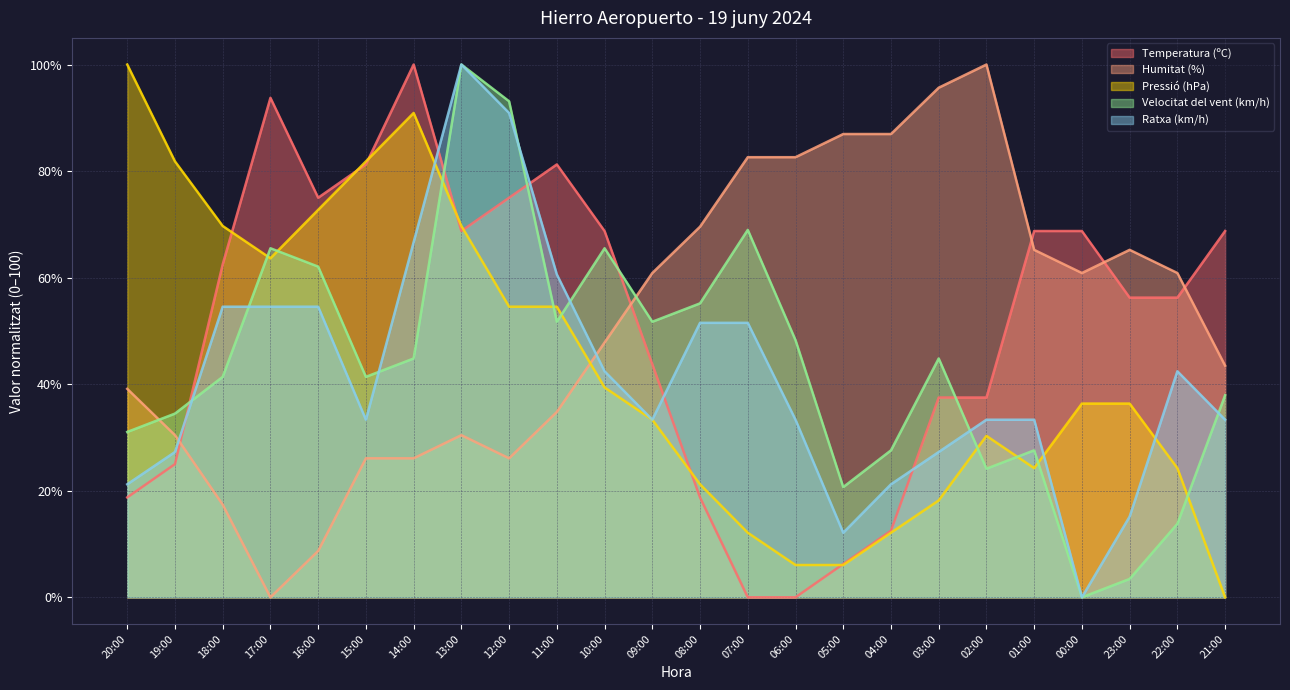

List the series in order of their peak value, highest first.

Temperatura (ºC), Humitat (%), Pressió (hPa), Velocitat del vent (km/h), Ratxa (km/h)